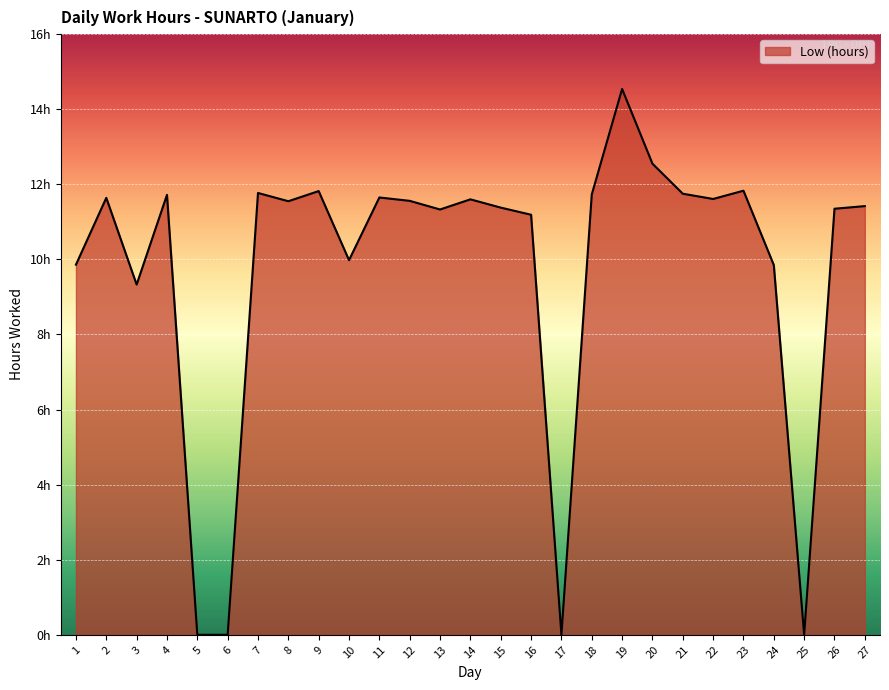

What is the approximate value at 18?

11.7